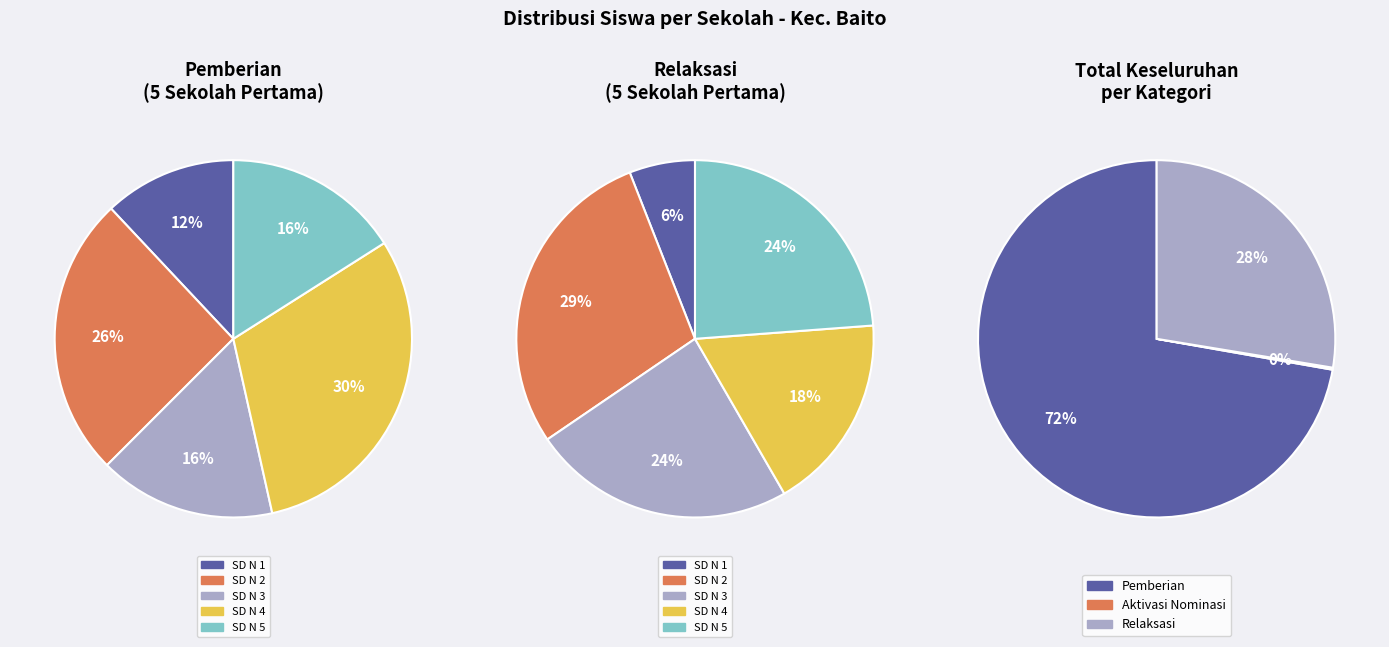

Which series has the largest range (max minus min)?

Pemberian